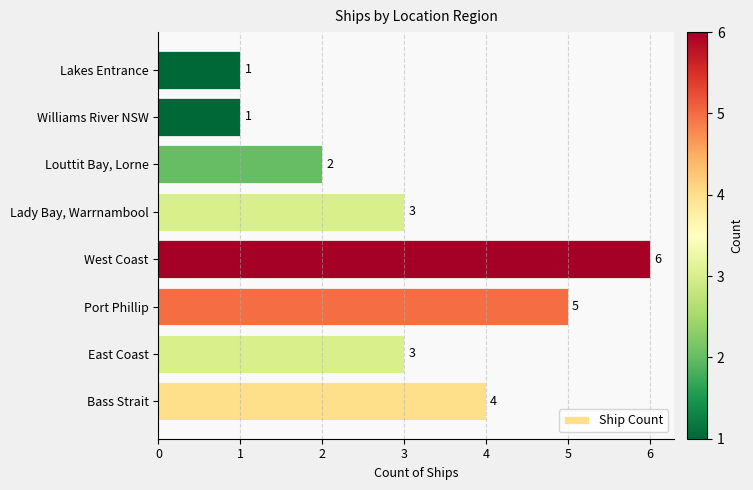

Which has a higher value, Port Phillip or Lady Bay, Warrnambool?

Port Phillip